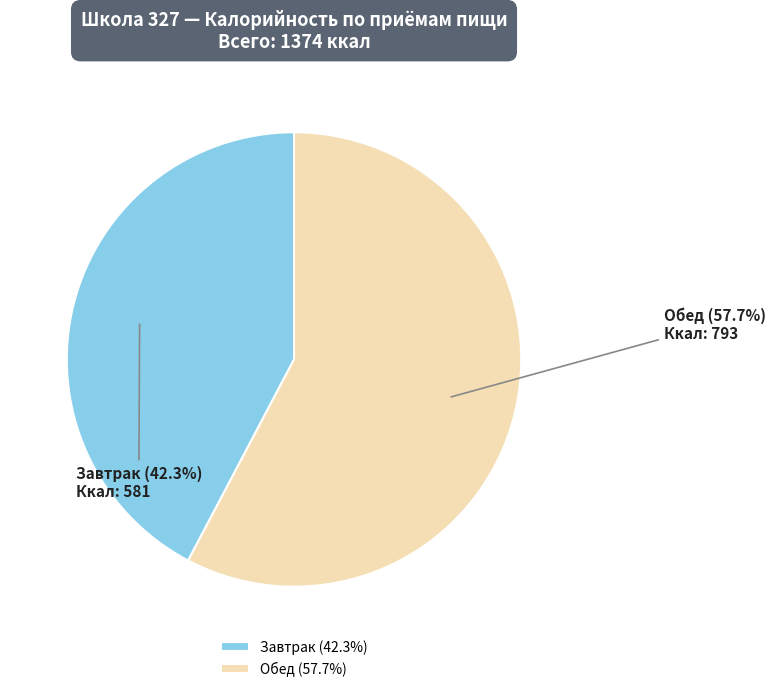

What is the smallest slice in the pie chart?

Завтрак